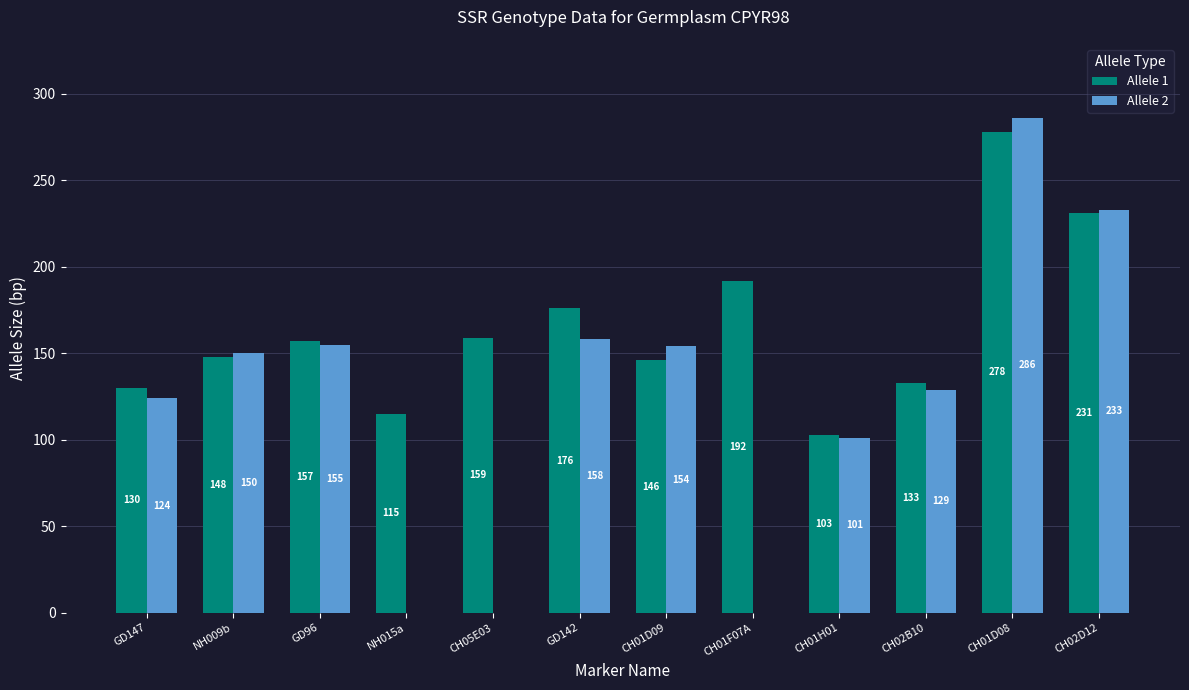

What value does the Allele 1 series have at CH01D08, to the nearest 5?

280